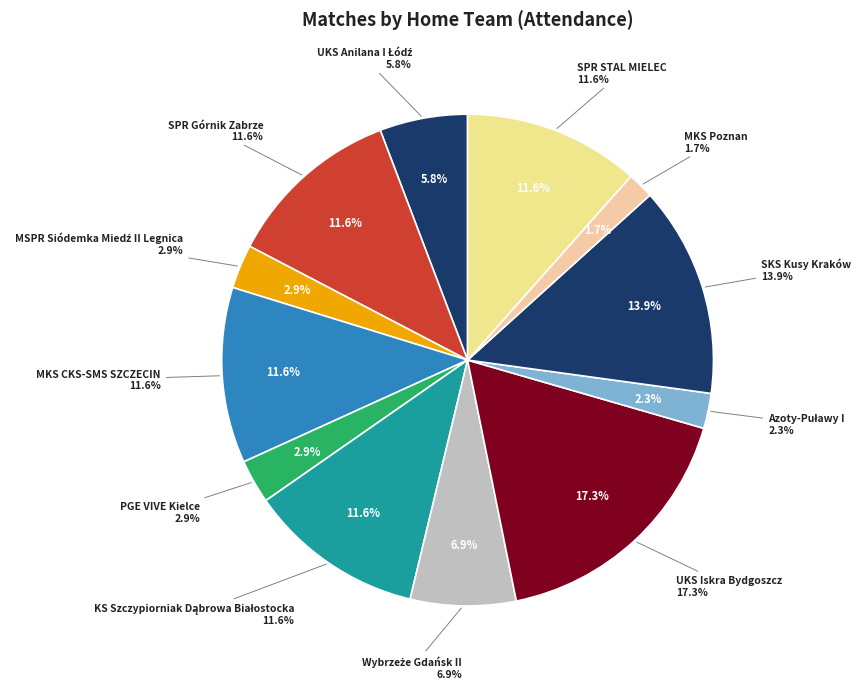

What is the largest slice in the pie chart?

UKS Iskra Bydgoszcz